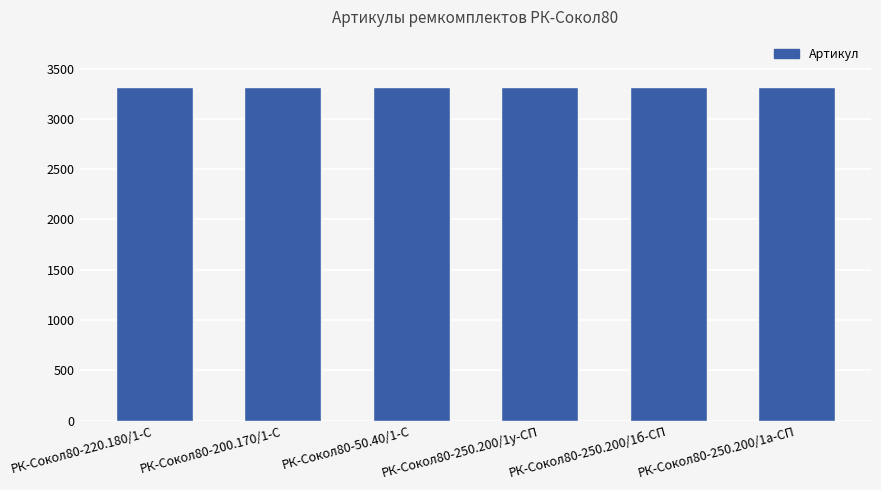

What is the label of the 3rd bar from the right?

РК-Сокол80-250.200/1у-СП